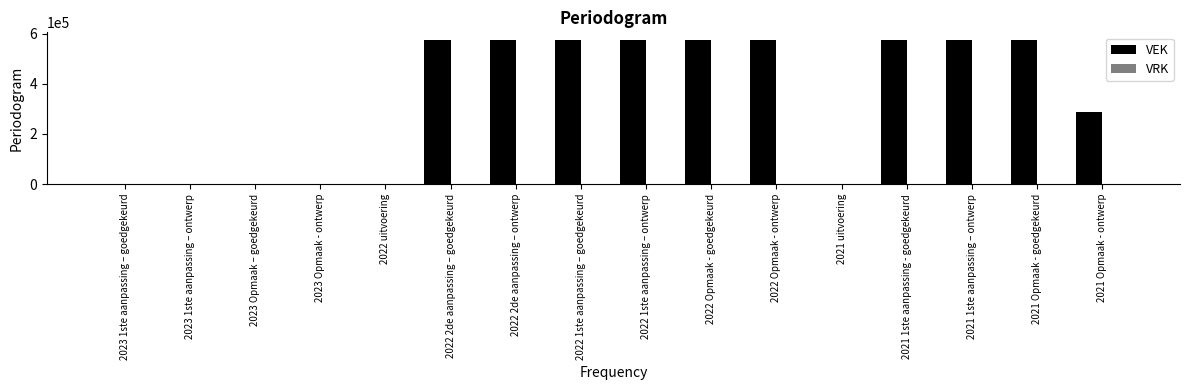

Between 2022 1ste aanpassing – ontwerp and 2021 Opmaak - ontwerp, which is larger?

2022 1ste aanpassing – ontwerp